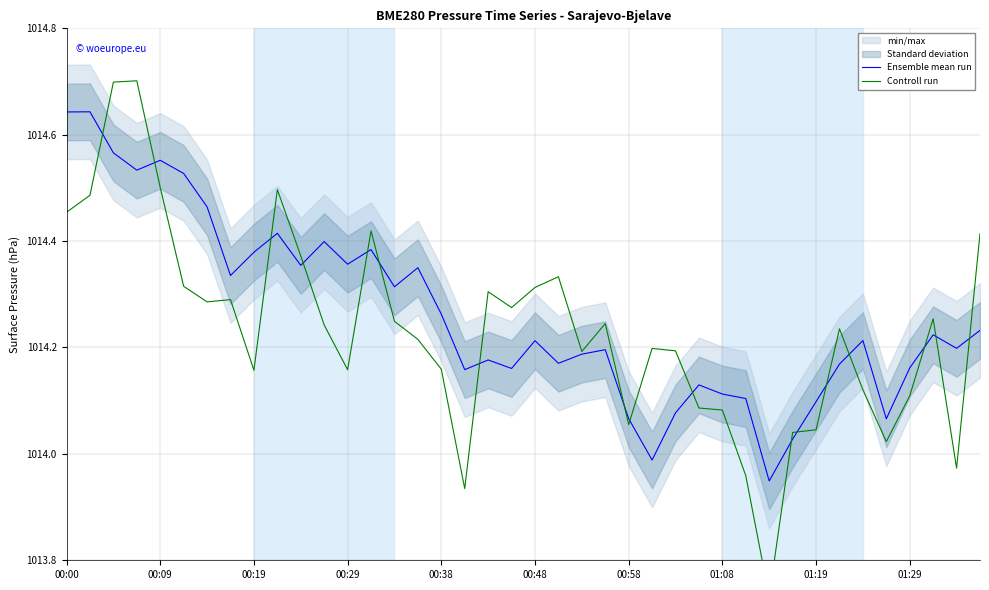

What is the sum of the Ensemble mean run values at 31 and 00:58?

2028.5